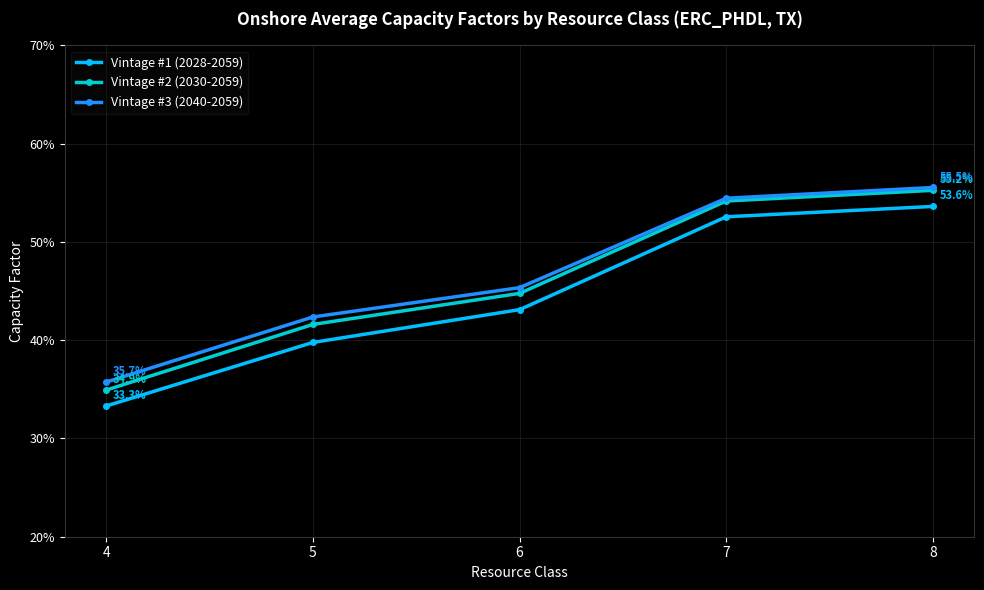

Does the chart have visible grid lines?

Yes